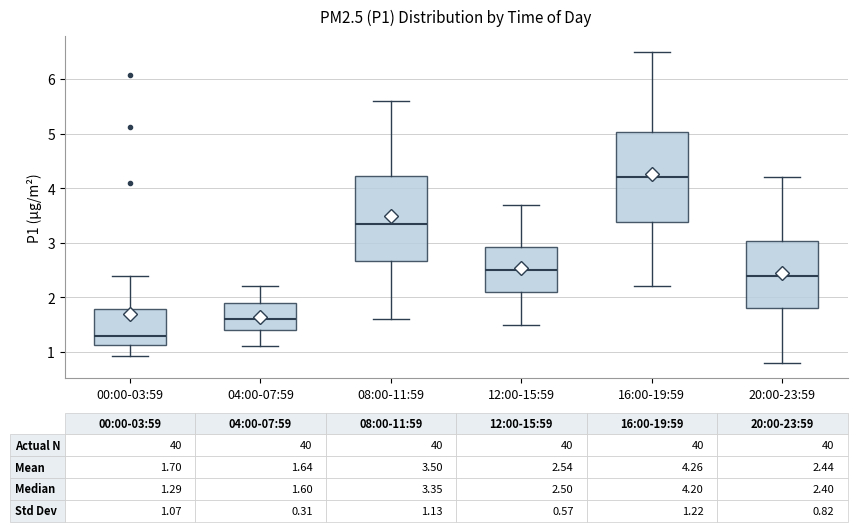

Which box's median line is the highest?

16:00-19:59